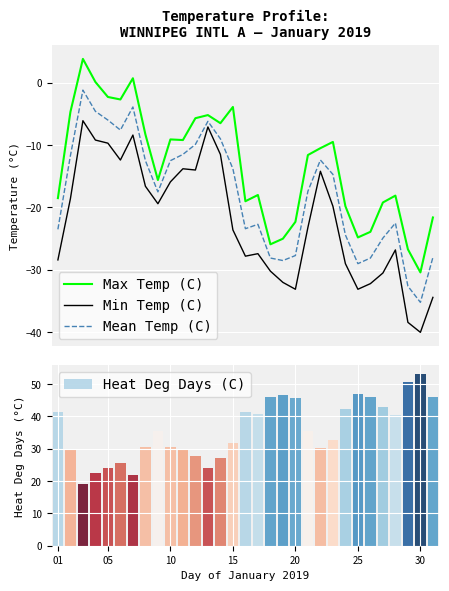

What is the difference between the maximum and minimum values in the Max Temp (C) series?

34.2